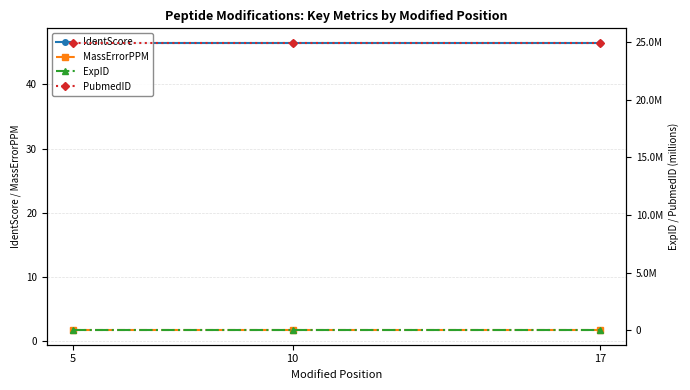

List the series in order of their peak value, lowest first.

MassErrorPPM, IdentScore, ExpID, PubmedID